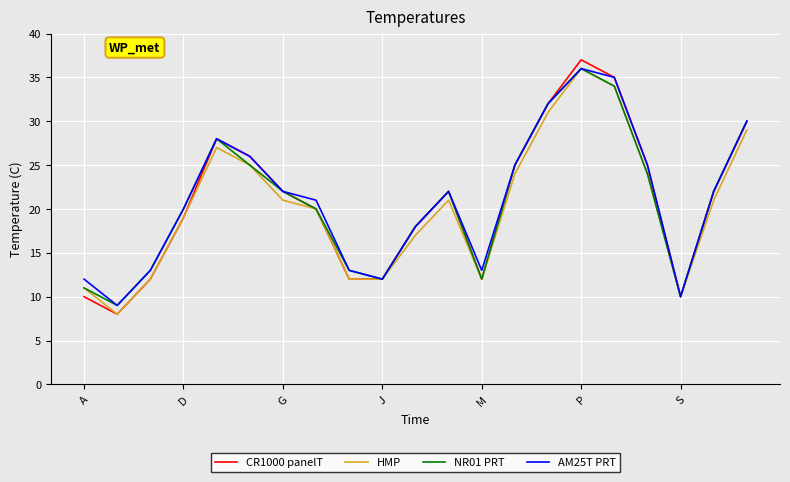

What is the smallest value displayed?

8